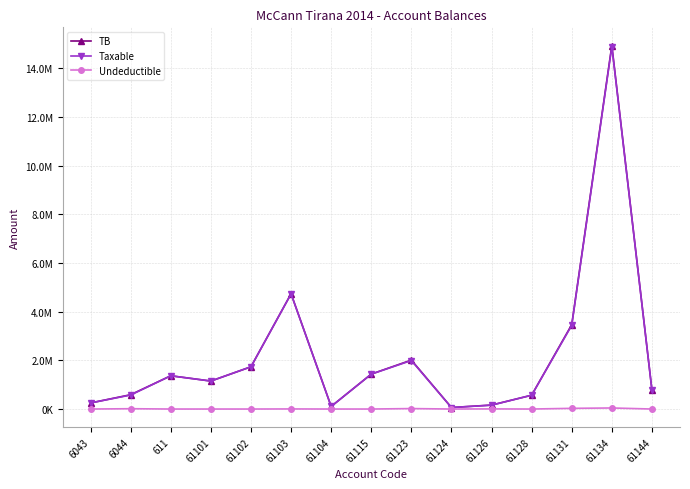

Reading left to right, transcribe all the data shown in this chart.

TB: 6043=250227.1	6044=588118.9	611=1366068.5	61101=1149043.7	61102=1735151.5	61103=4735066.9	61104=105900.0	61115=1434003.2	61123=2010362.2	61124=61813.2	61126=163090.0	61128=567460.5	61131=3465988.5	61134=14931158.8	61144=779642.1
Taxable: 6043=250227.1	6044=575296.9	611=1366068.5	61101=1149043.7	61102=1735151.5	61103=4731146.9	61104=105900.0	61115=1433753.2	61123=1991862.2	61124=61813.2	61126=157990.0	61128=567460.5	61131=3437988.5	61134=14887859.8	61144=779642.1
Undeductible: 6043=0.0	6044=12822.0	611=0.0	61101=0.0	61102=0.0	61103=3920.0	61104=0.0	61115=250.0	61123=18500.0	61124=0.0	61126=5100.0	61128=0.0	61131=28000.0	61134=43299.0	61144=0.0